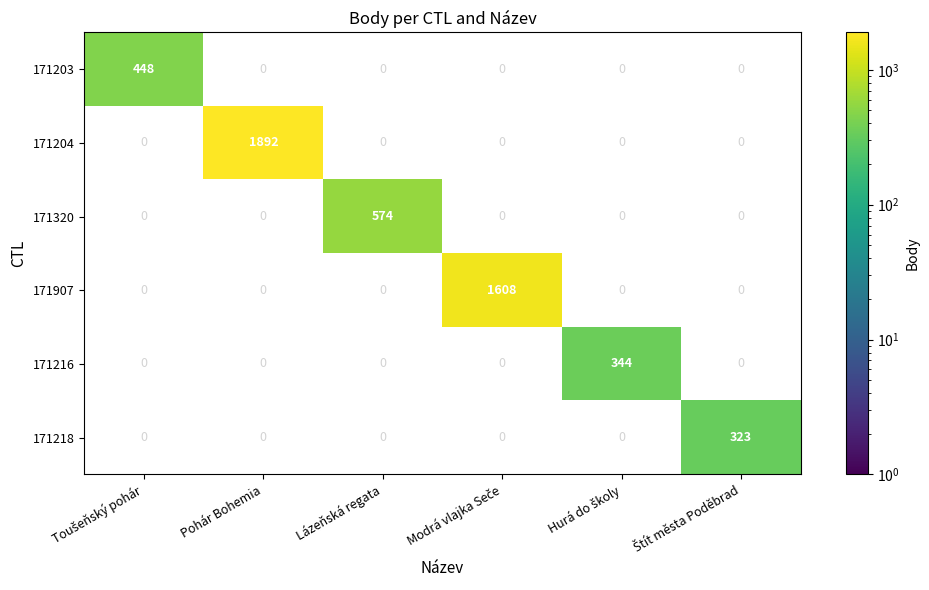

What is the greatest value displayed?

1892.0